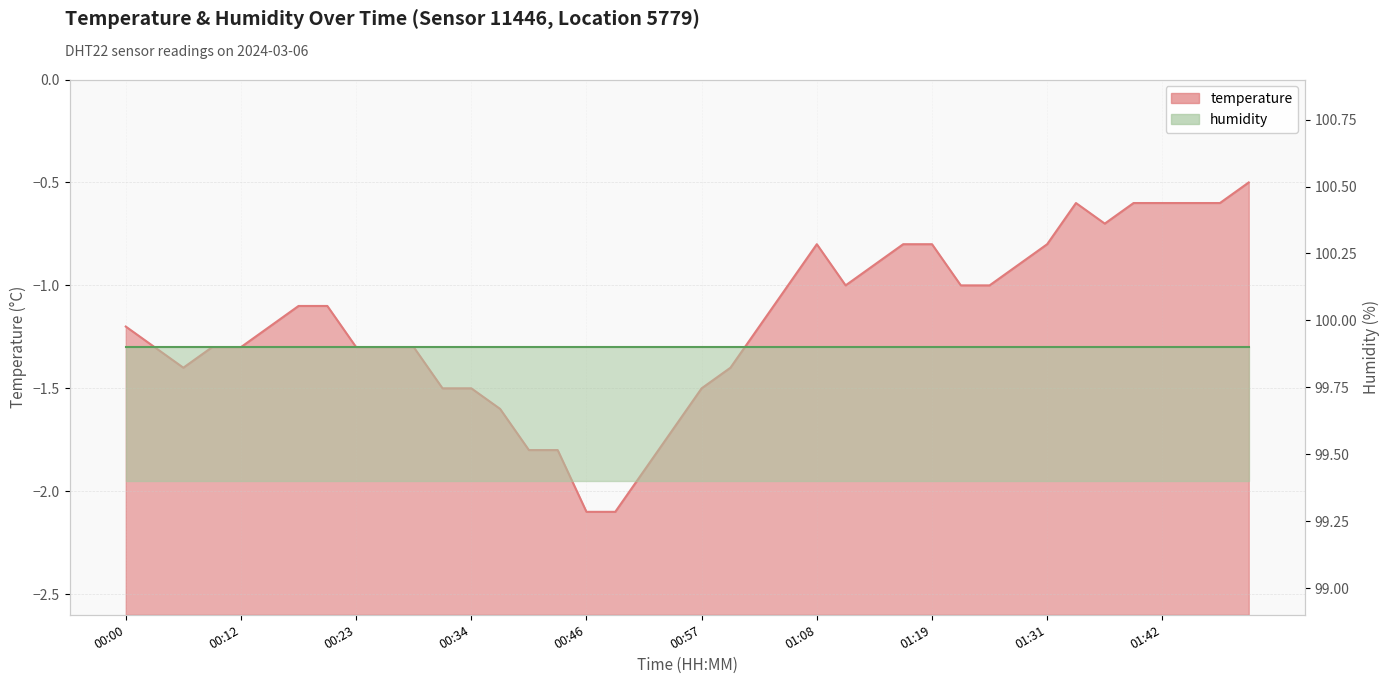

What is the smallest value displayed?

-2.1